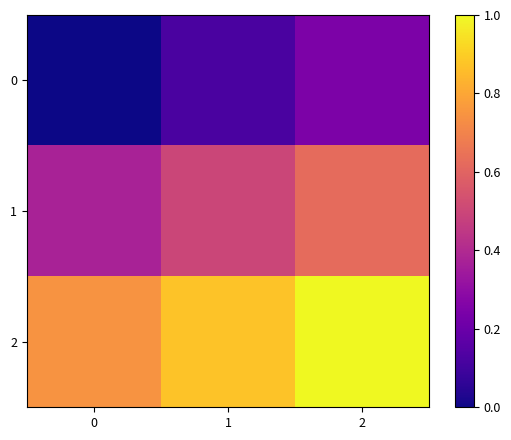

List the series in order of their peak value, highest first.

2, 1, 0